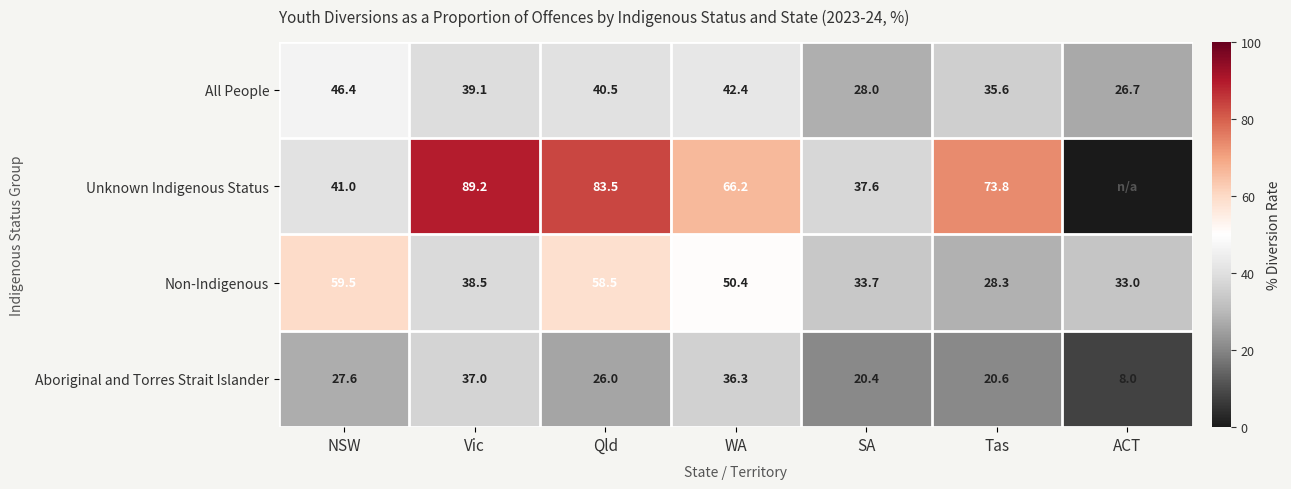

What is the average value of the Non-Indigenous series?

43.1